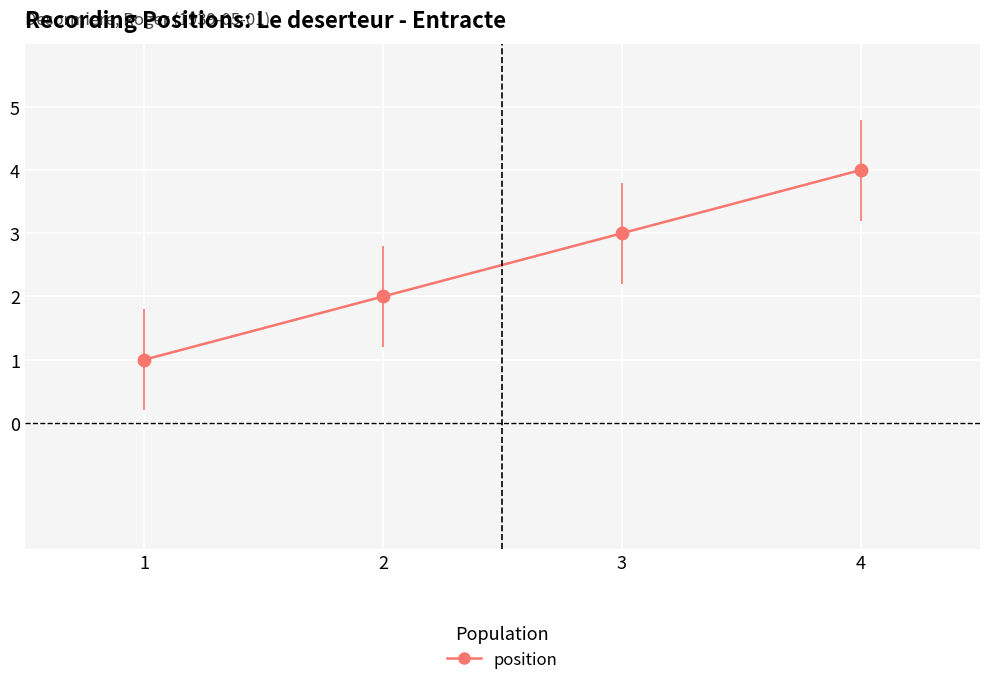

Between 3 and 1, which is larger?

3